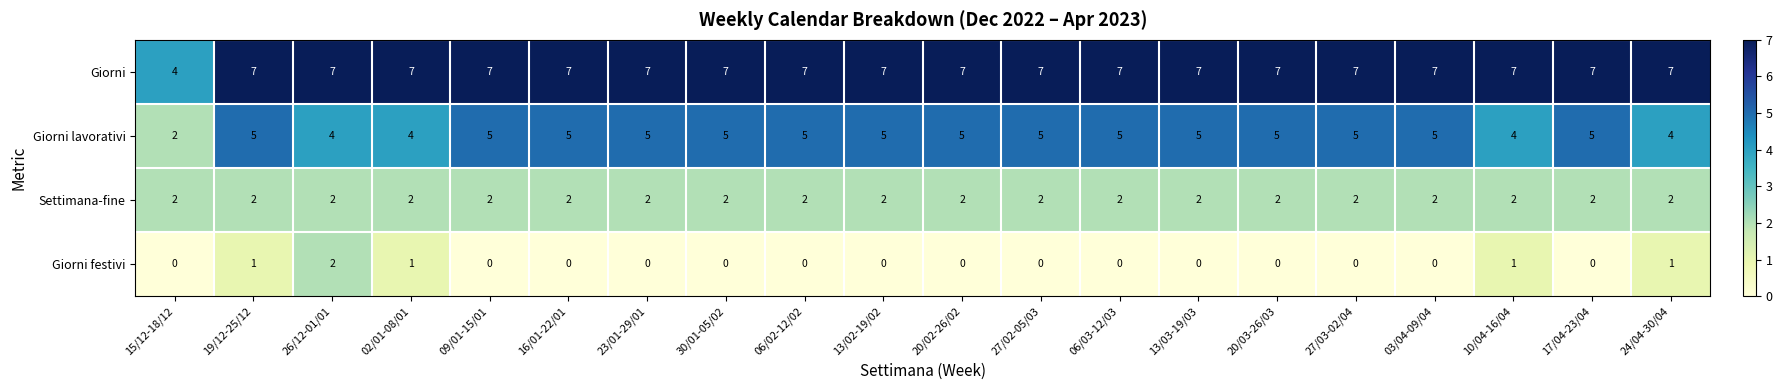

At 06/03-12/03, list the series in order from largest to smallest.

Giorni, Giorni lavorativi, Settimana-fine, Giorni festivi